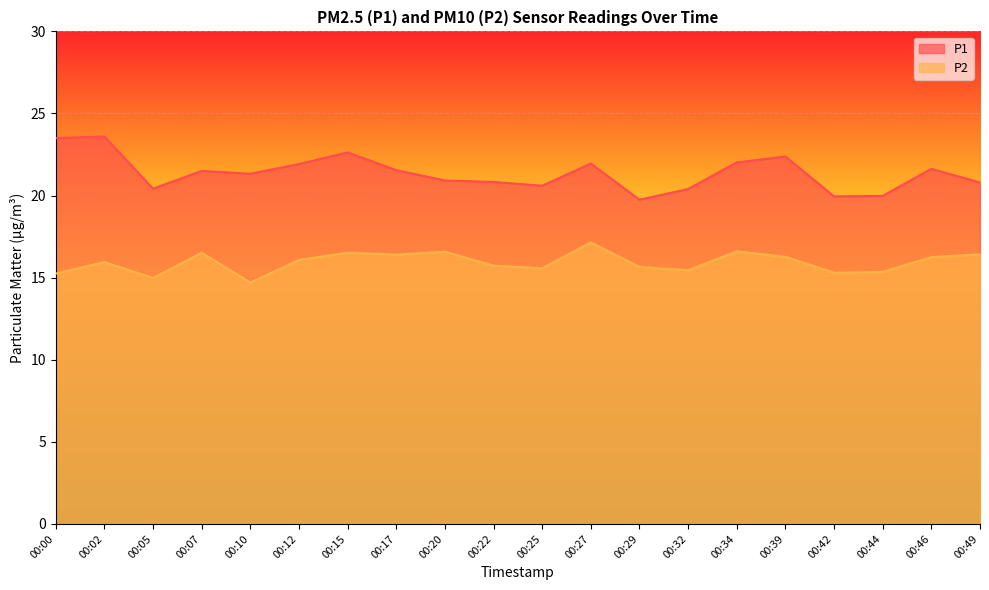

True or false: P2 and P1 cross at least once.

False